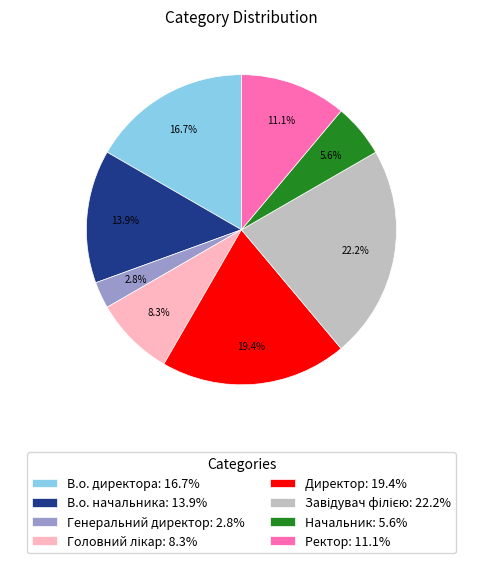

Is there a majority slice in this chart?

No